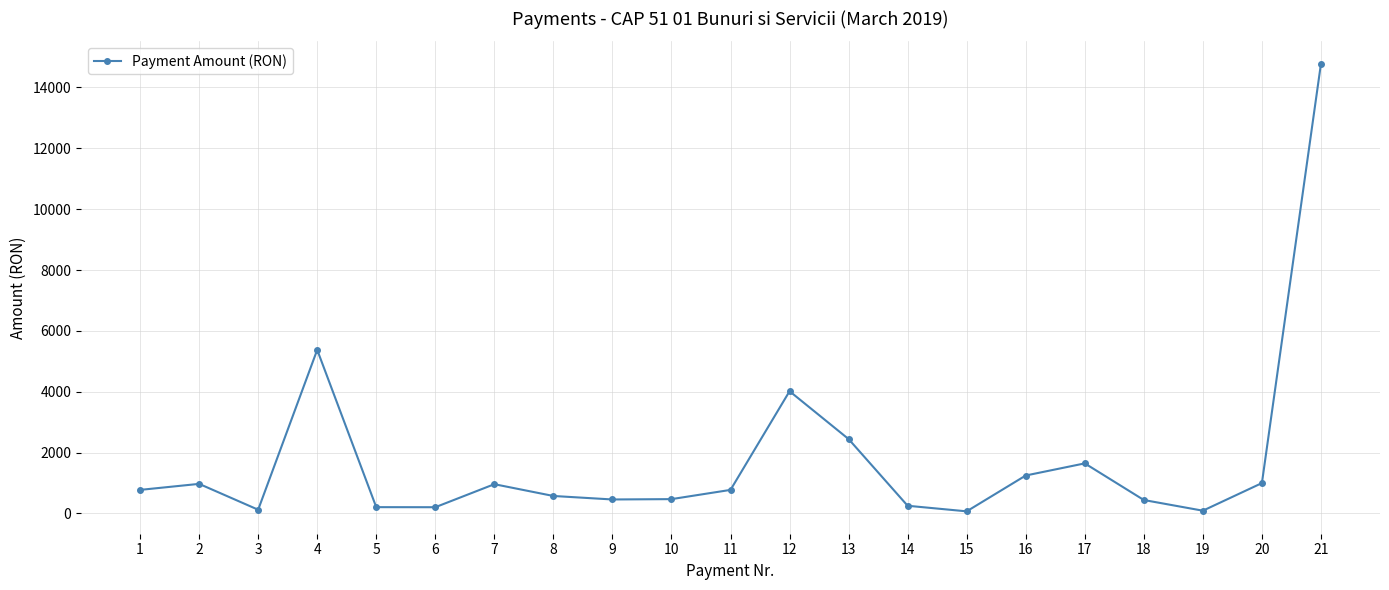

Is this an area chart (filled region under the line)?

No